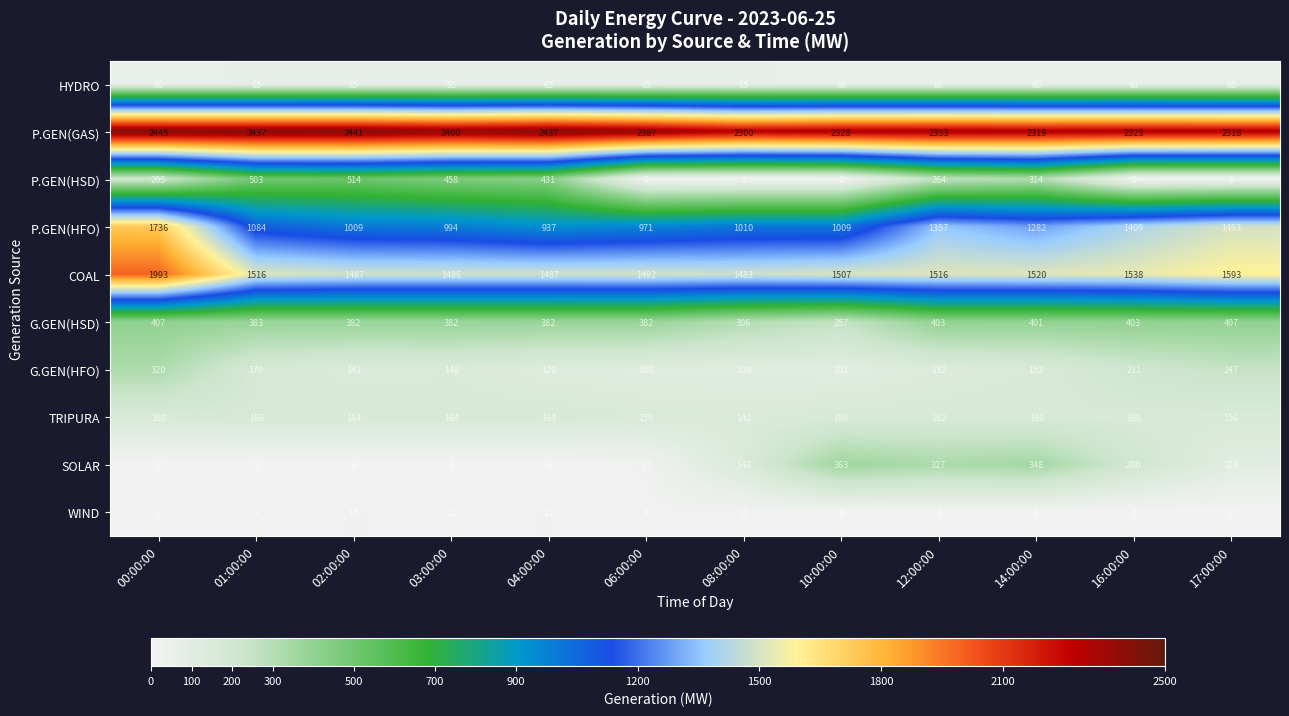

What is the sum of the P.GEN(HFO) values at 01:00:00 and 00:00:00?

2820